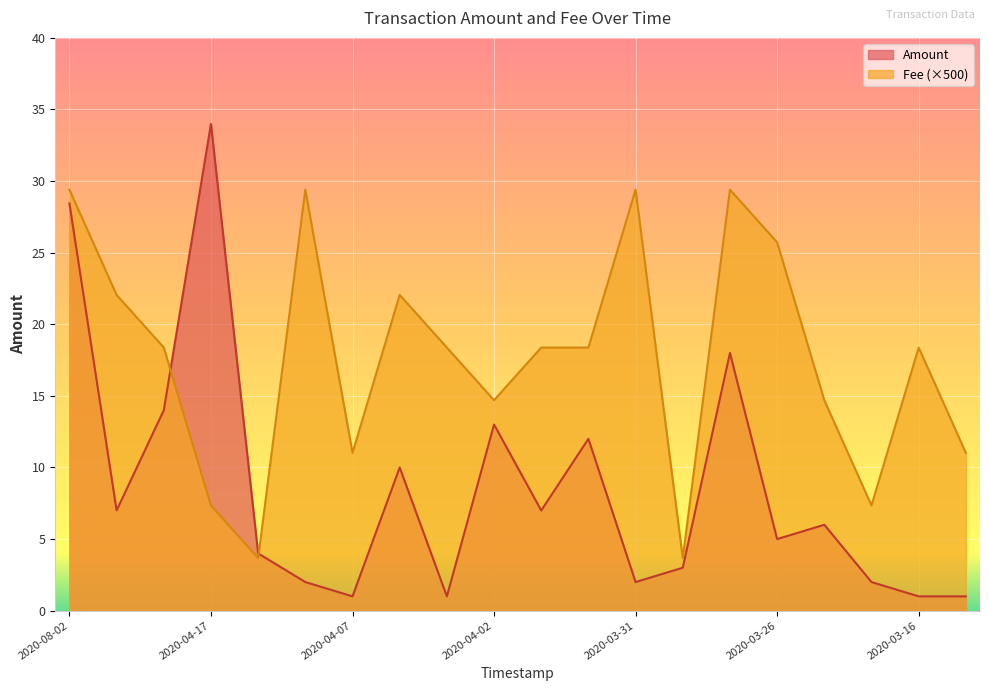

Rank the series by their average value, from highest to lowest.

Fee (×500), Amount